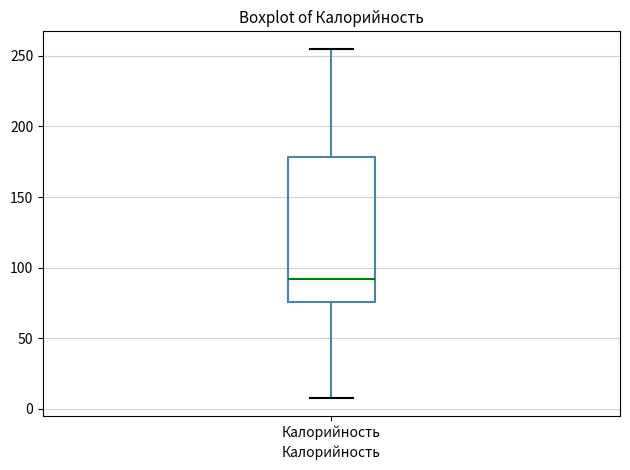

Read this box plot against the y-axis: the position of the median line, the range covered by the box, and the ends of both whiskers. The values are not printed on the chart, so give them approximately, as read against the axis.

median 90, box 75 to 180, whiskers 10 to 255